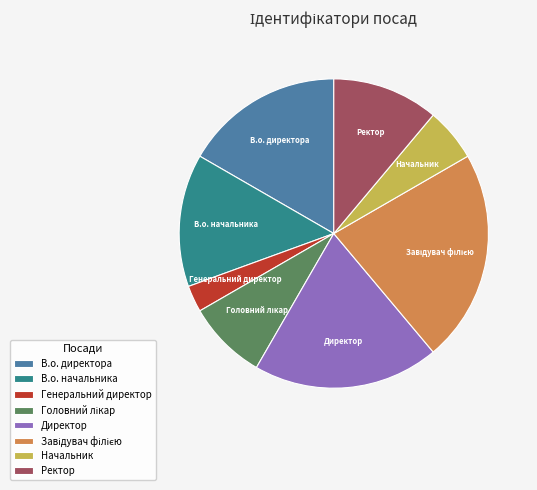

Is it true that Ректор is 11% of the pie?

True